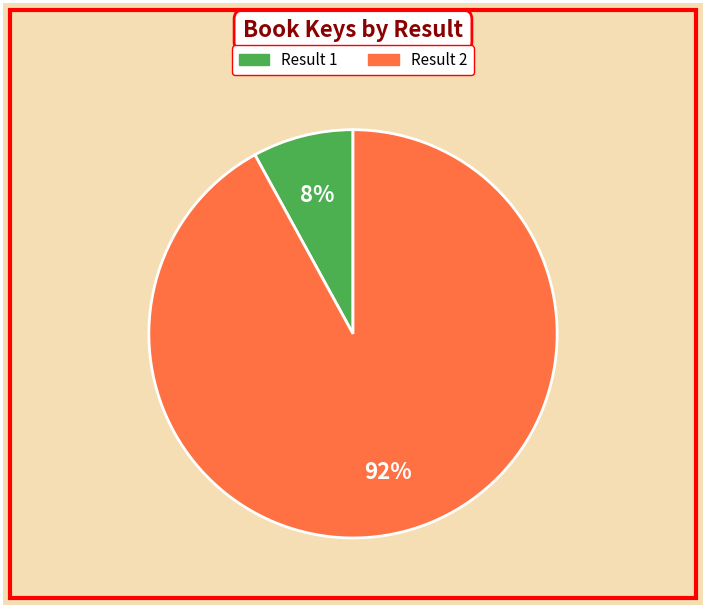

To the nearest percent, what is the average slice percentage?

50%